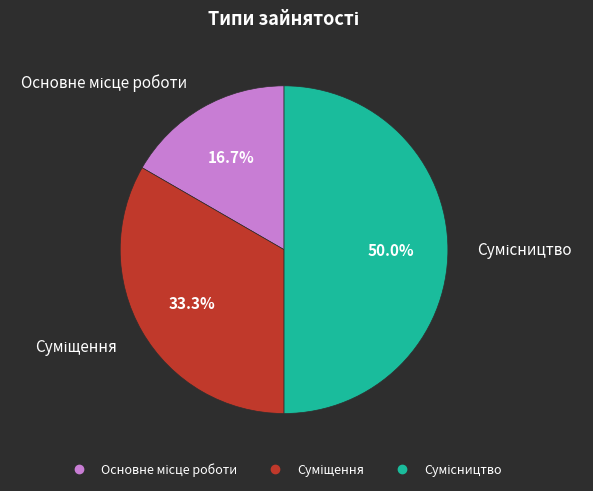

How many slices are in this pie chart?

3